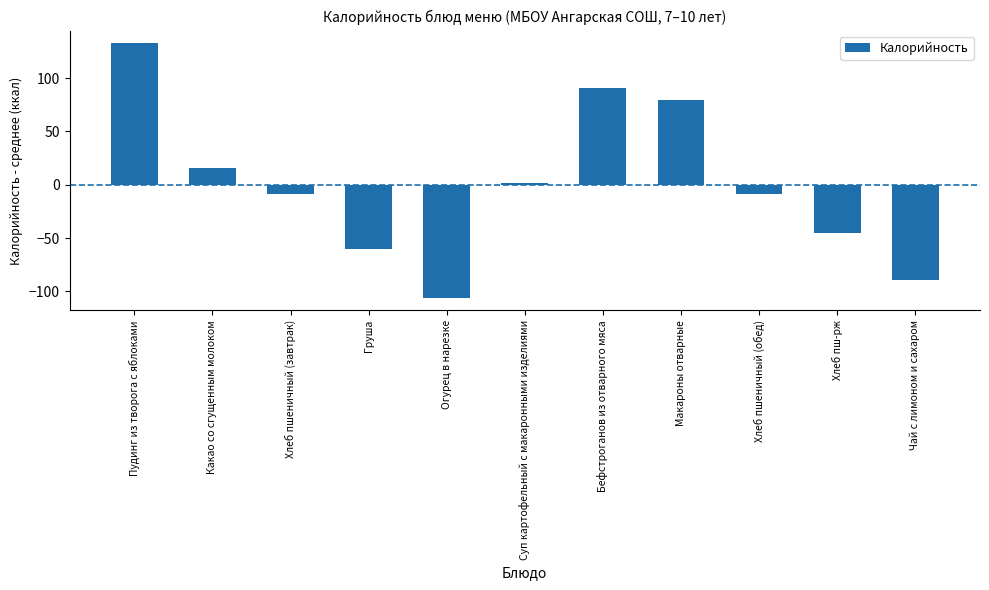

True or false: the data shows 15.2 at Какао со сгущенным молоком.

True